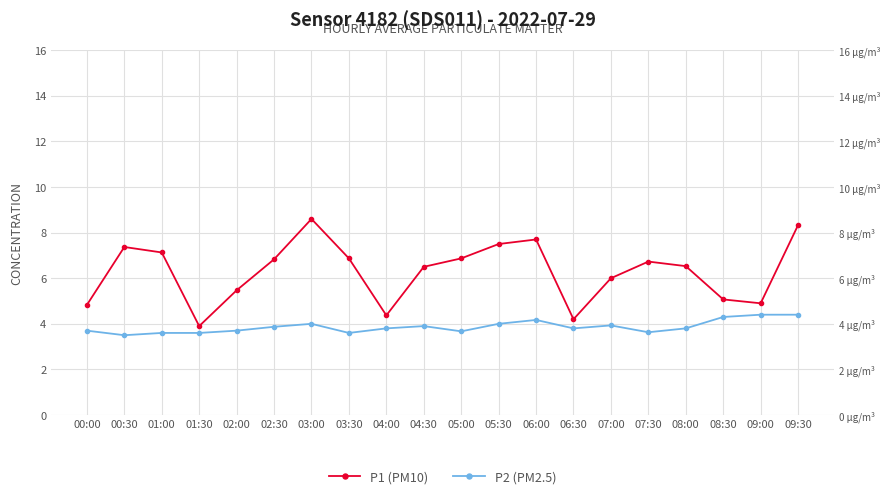

What is the highest value of the P1 (PM10) series?

8.6